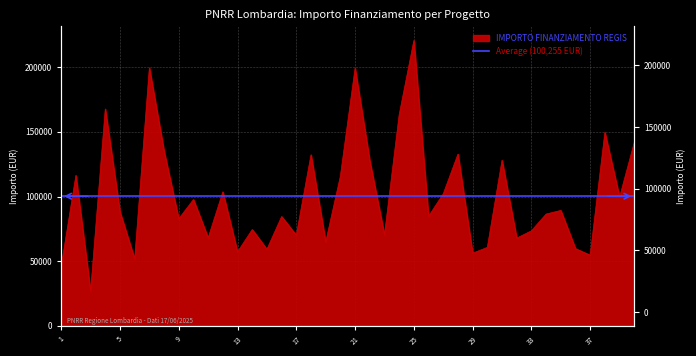

Does the chart display data point markers on the line(s)?

No